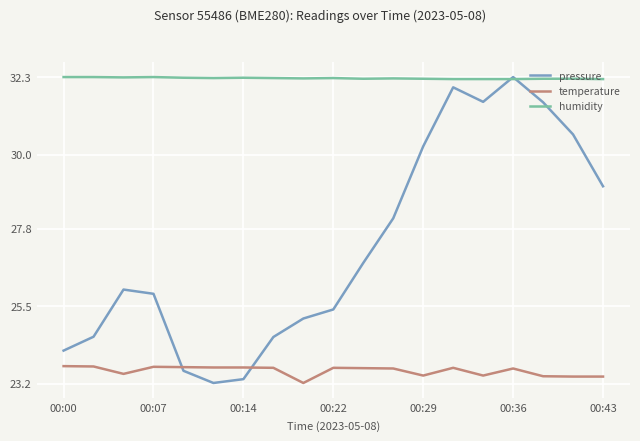

Which series has the largest range (max minus min)?

pressure